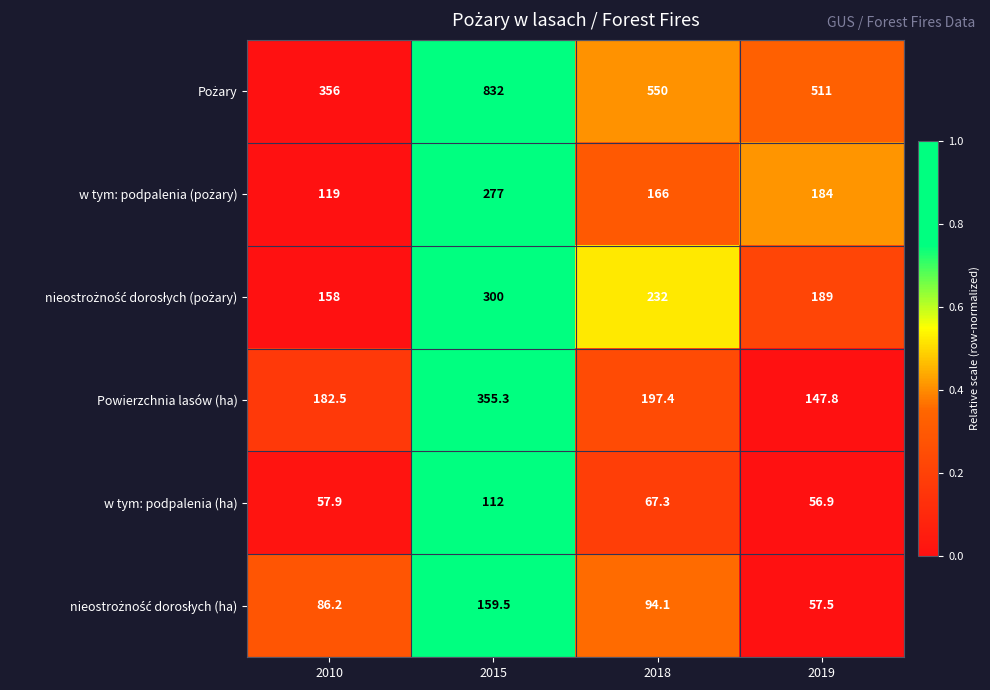

How many values in the Powierzchnia lasów (ha) series exceed 197?

2